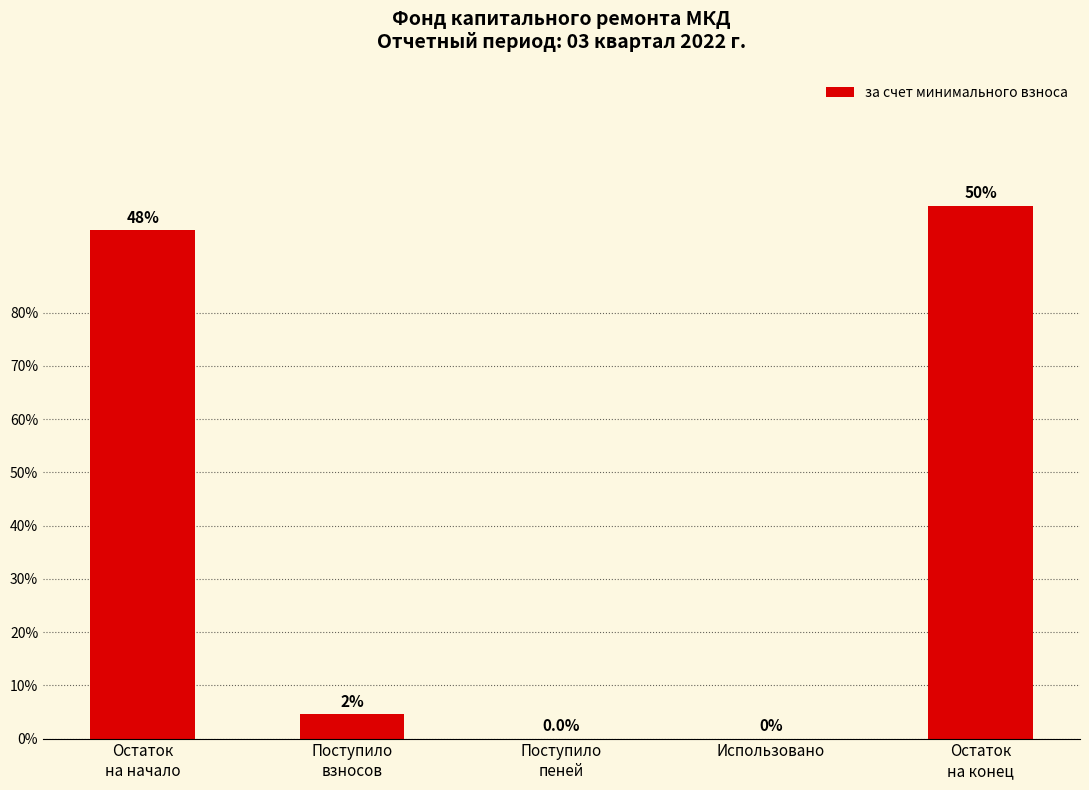

Which category has the lowest value across all series?

Использовано